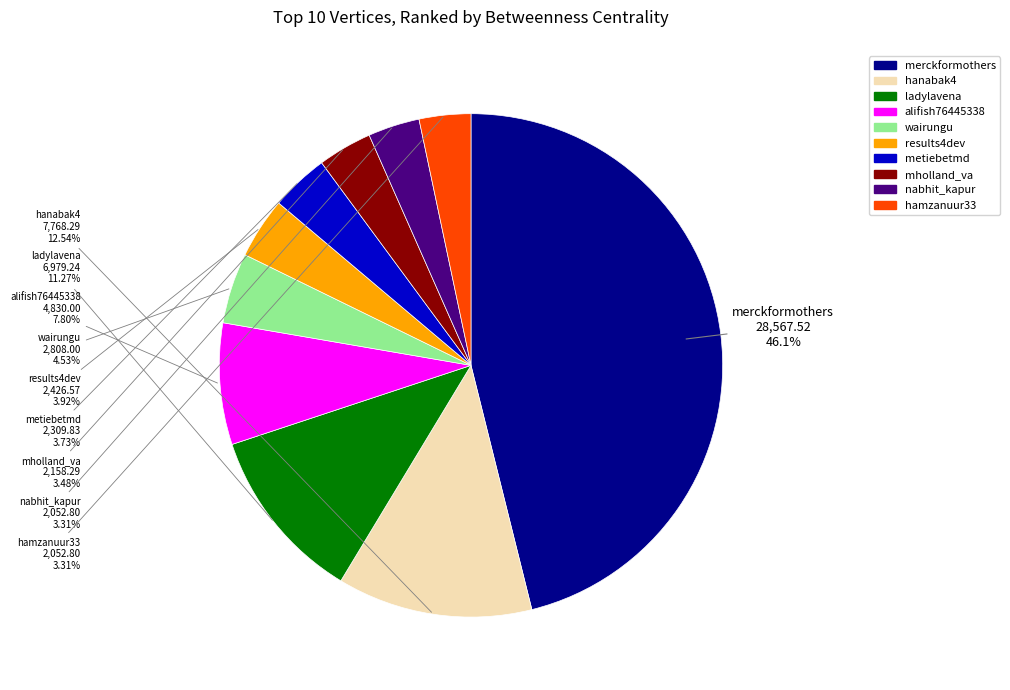

Does any single category account for the majority?

No